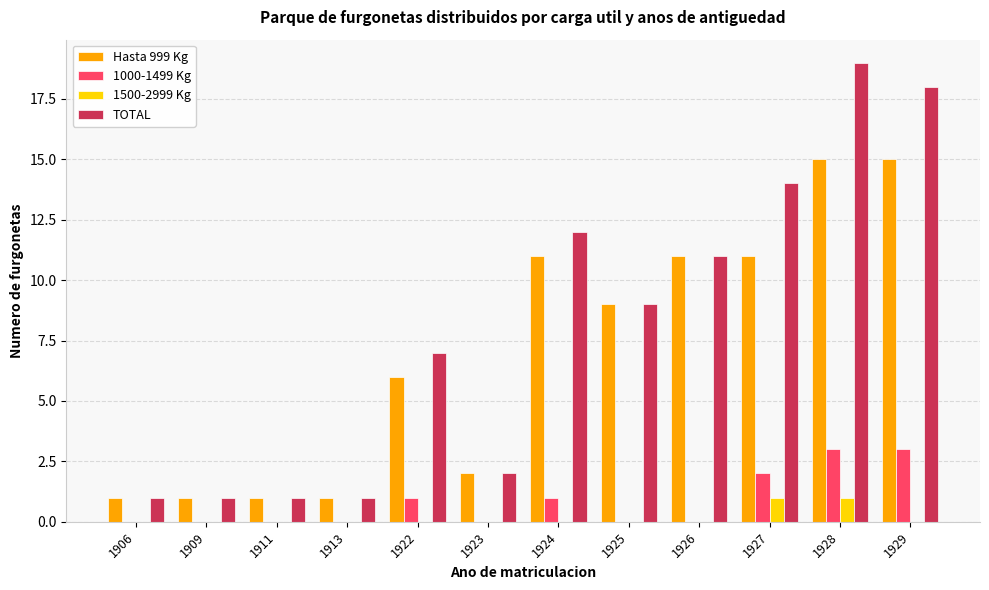

Reading left to right, list all the values displayed in this chart.

Hasta 999 Kg: 1906=1	1909=1	1911=1	1913=1	1922=6	1923=2	1924=11	1925=9	1926=11	1927=11	1928=15	1929=15
1000-1499 Kg: 1906=0	1909=0	1911=0	1913=0	1922=1	1923=0	1924=1	1925=0	1926=0	1927=2	1928=3	1929=3
1500-2999 Kg: 1906=0	1909=0	1911=0	1913=0	1922=0	1923=0	1924=0	1925=0	1926=0	1927=1	1928=1	1929=0
TOTAL: 1906=1	1909=1	1911=1	1913=1	1922=7	1923=2	1924=12	1925=9	1926=11	1927=14	1928=19	1929=18